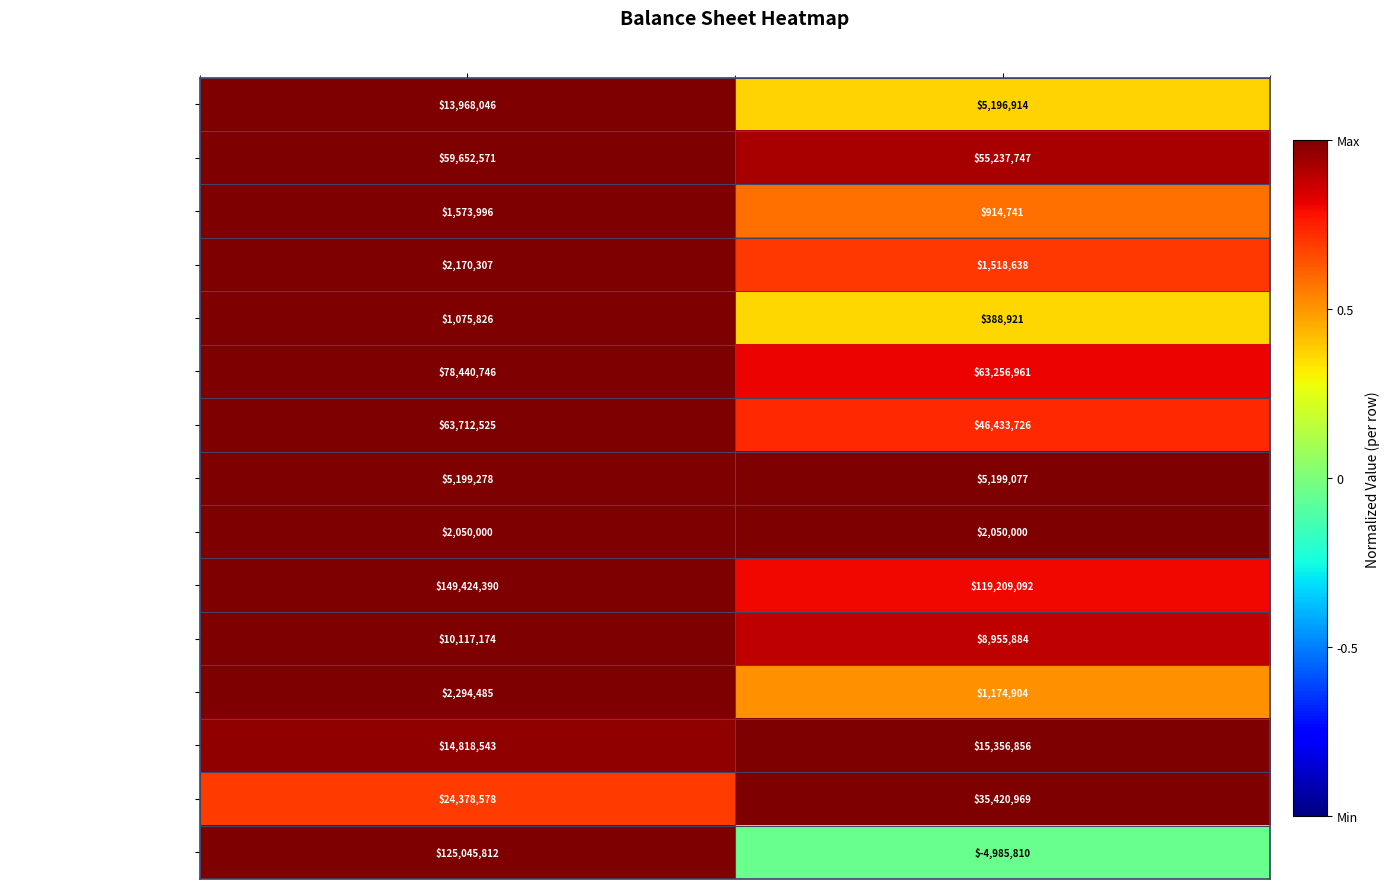

Count the number of data series in this chart.

15